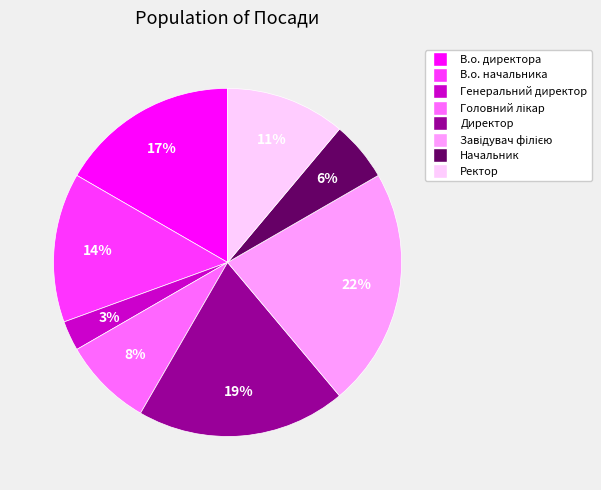

The В.о. начальника slice represents 14% of the pie. True or false?

True